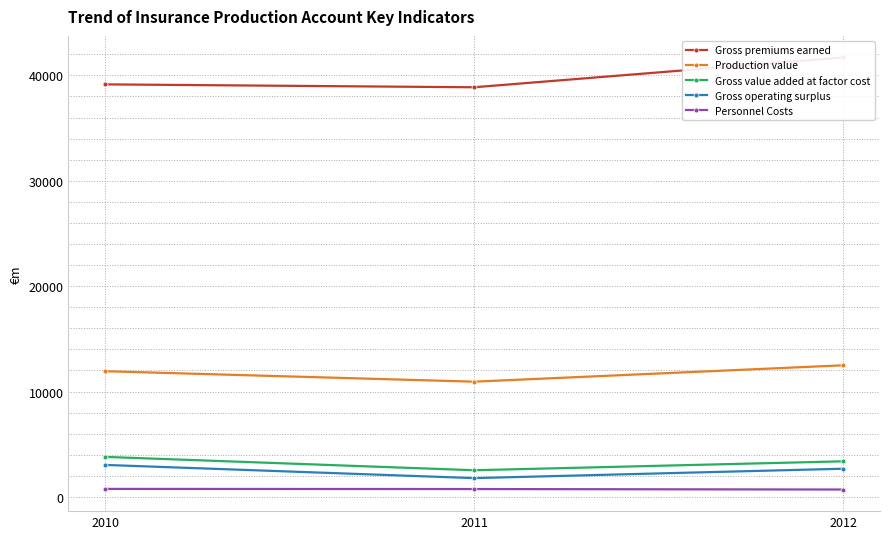

The Gross premiums earned series shows 9638 at 2010. True or false?

False